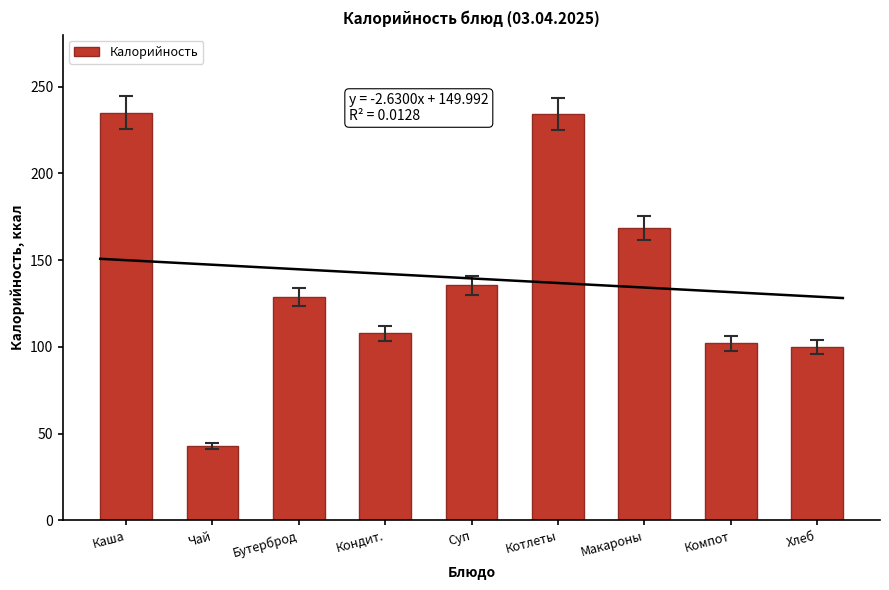

What is the ratio of the value at Суп to the value at Кондит.?

1.3